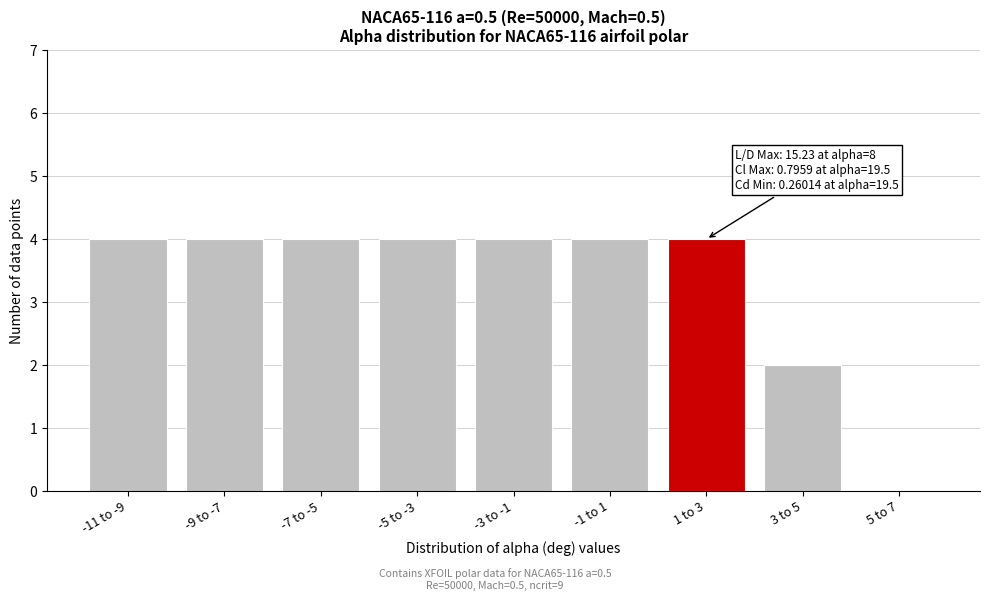

Reading right to left, list all the values displayed in this chart.

5 to 7=0	3 to 5=2	1 to 3=4	-1 to 1=4	-3 to -1=4	-5 to -3=4	-7 to -5=4	-9 to -7=4	-11 to -9=4